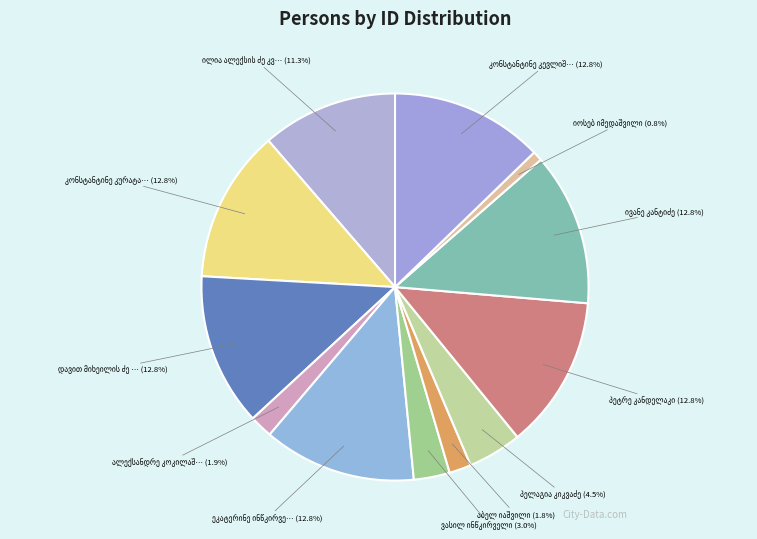

Rank the categories by value from lowest to highest.

იოსებ იმედაშვილი, აბელ იაშვილი, ალექსანდრე კოკილაშვილი, ვასილ ინწკირველი, პელაგია კიკვაძე, ილია ალექსის ძე კვინიხაძე, დავით მიხეილის ძე კაპანაძე, კონსტანტინე კევლიშვილი, კონსტანტინე კურატაშვილი, პეტრე კანდელაკი, ივანე კანტიძე, ეკატერინე ინწკირველი